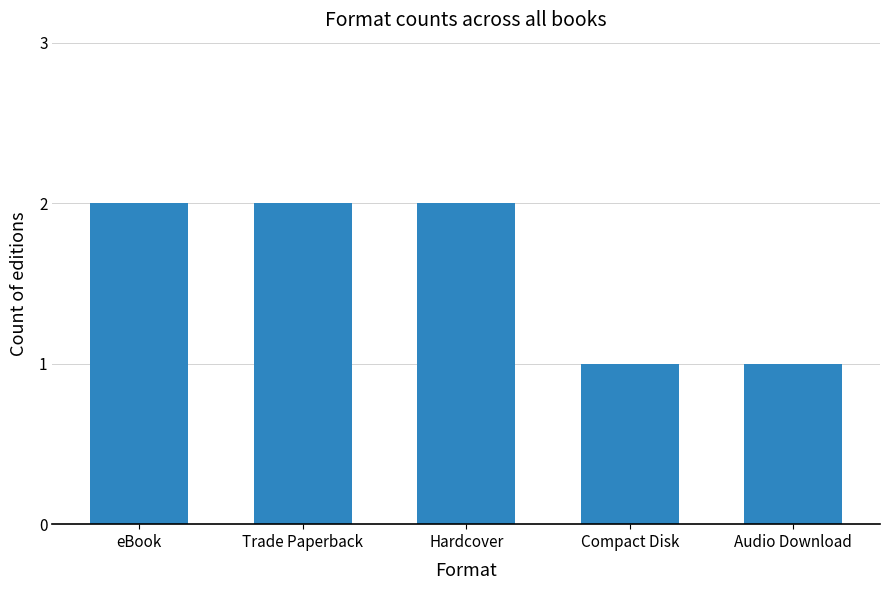

What is the difference between the second highest and minimum values?

1